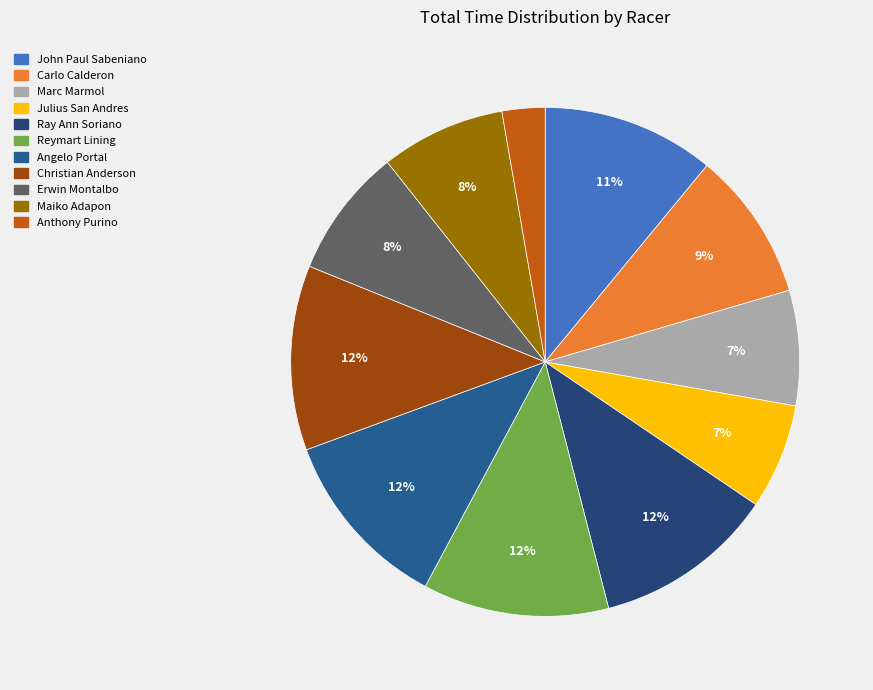

To the nearest percent, what is the average slice percentage?

9%